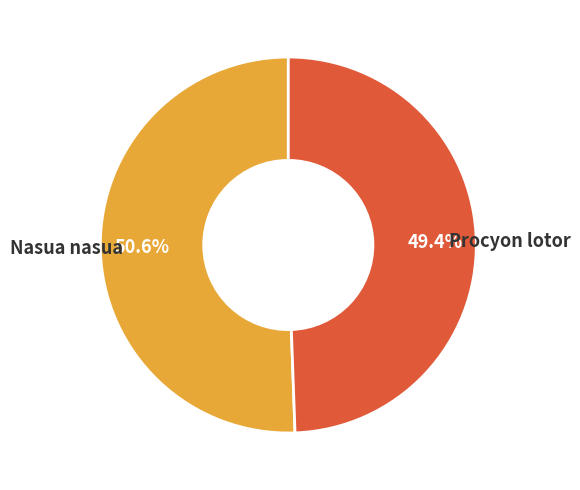

Which category accounts for the majority?

Nasua nasua